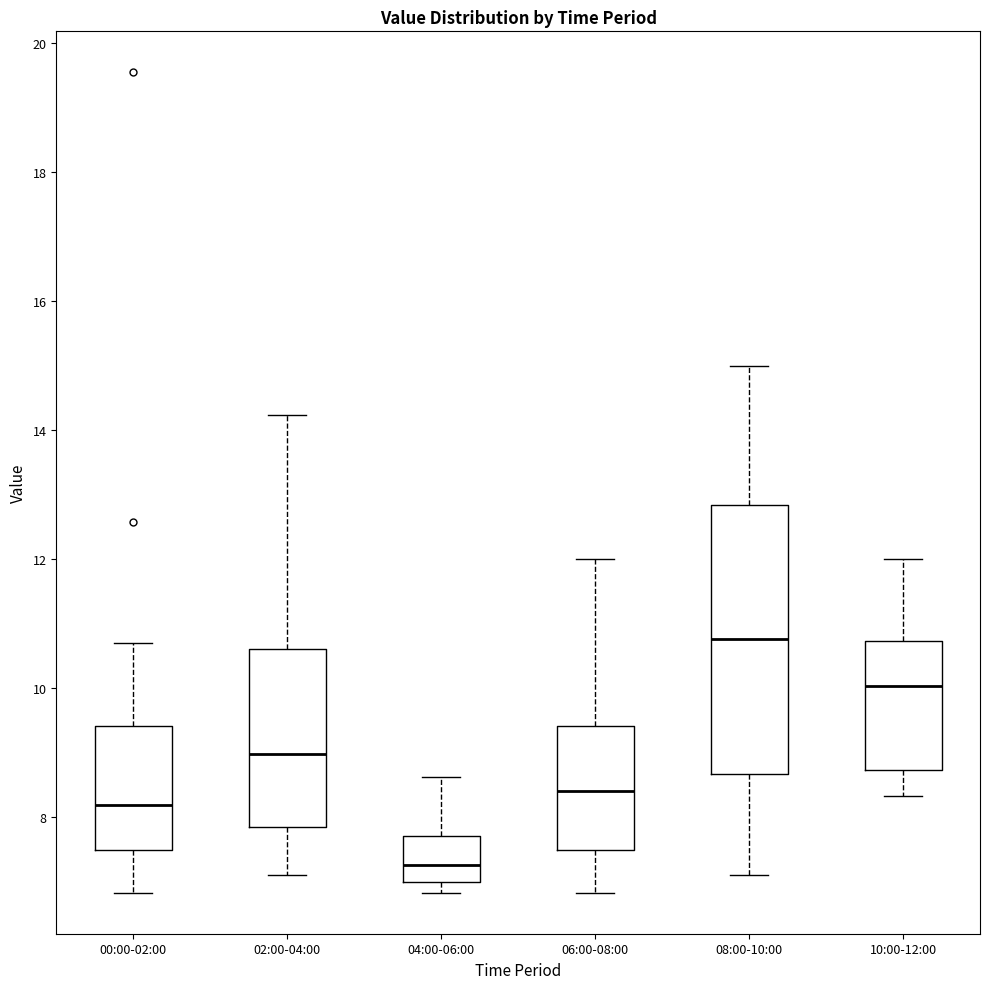

Which box is the tallest, from its lower edge to its upper edge?

08:00-10:00